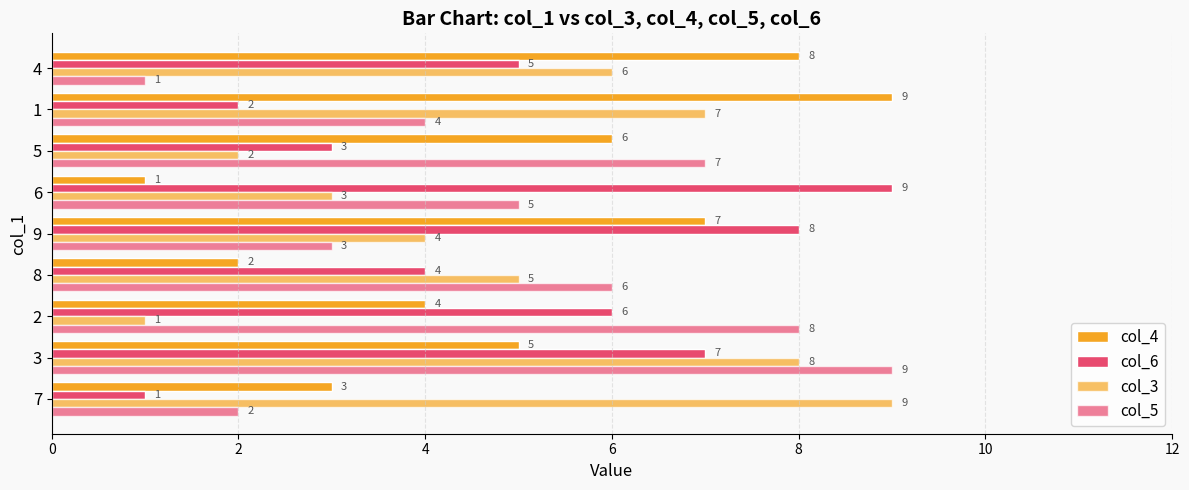

What is the difference between the maximum and minimum values in the col_3 series?

8